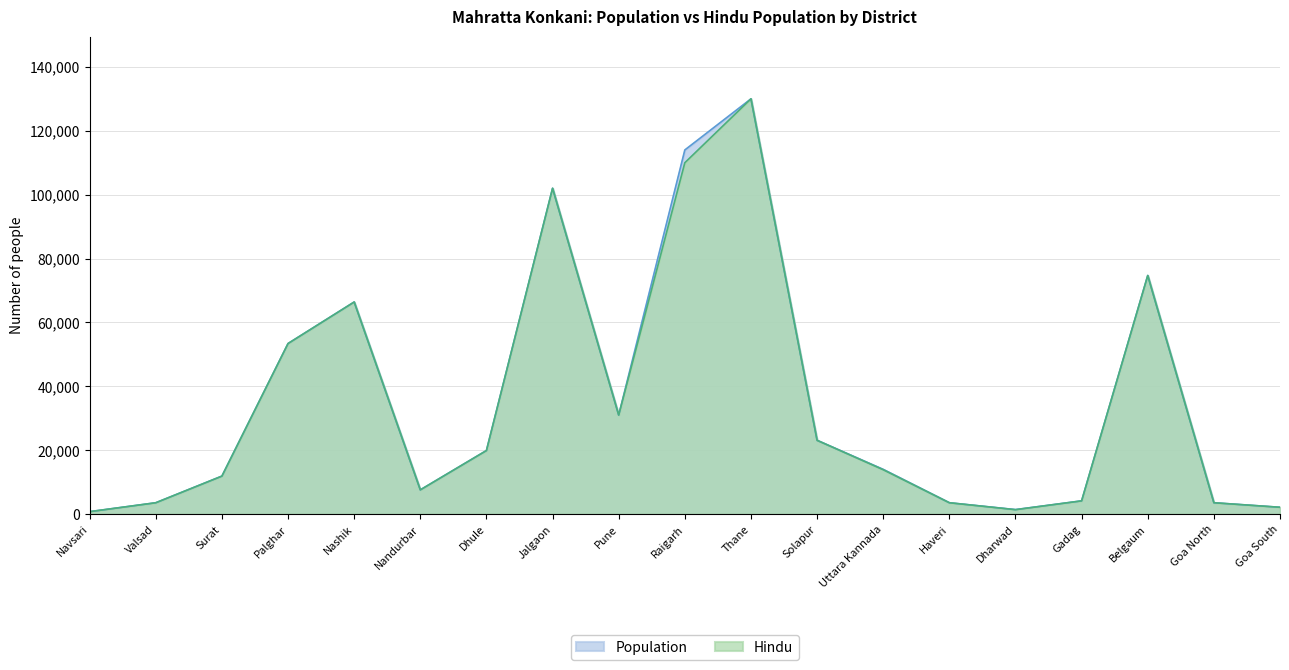

Between Surat and Gadag, which series saw the biggest shift?

Population